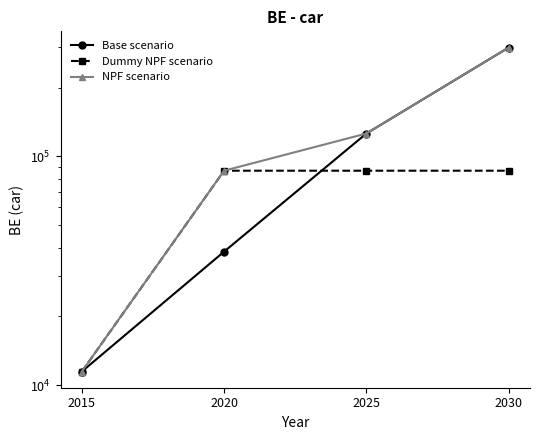

What is the total value across all series at 2030?

685049.4